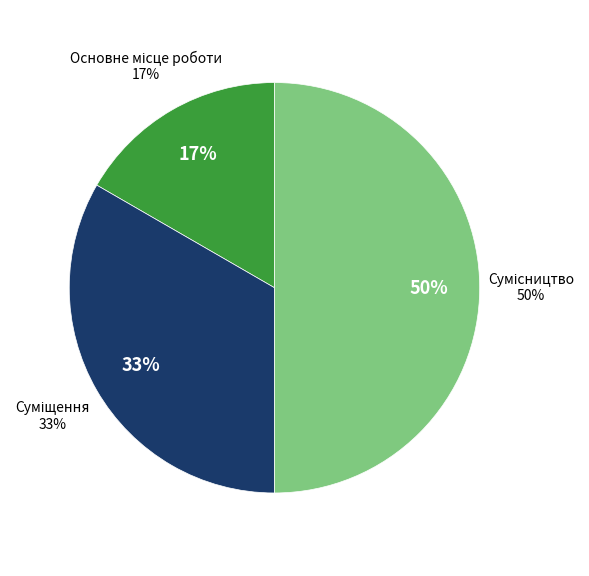

Is Суміщення the majority of the pie?

No